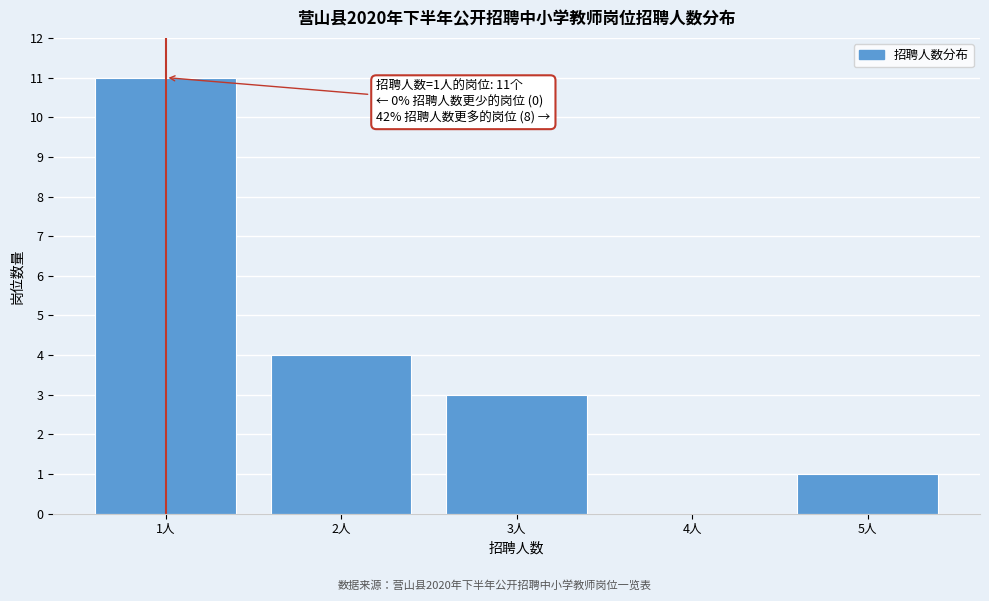

Reading left to right, list all the values displayed in this chart.

1人=11	2人=4	3人=3	4人=0	5人=1